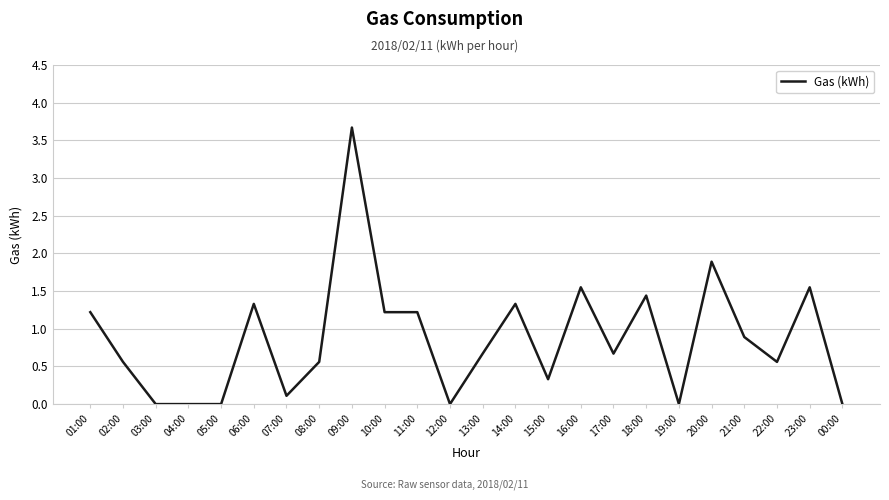

Which label corresponds to the largest value in the chart?

09:00